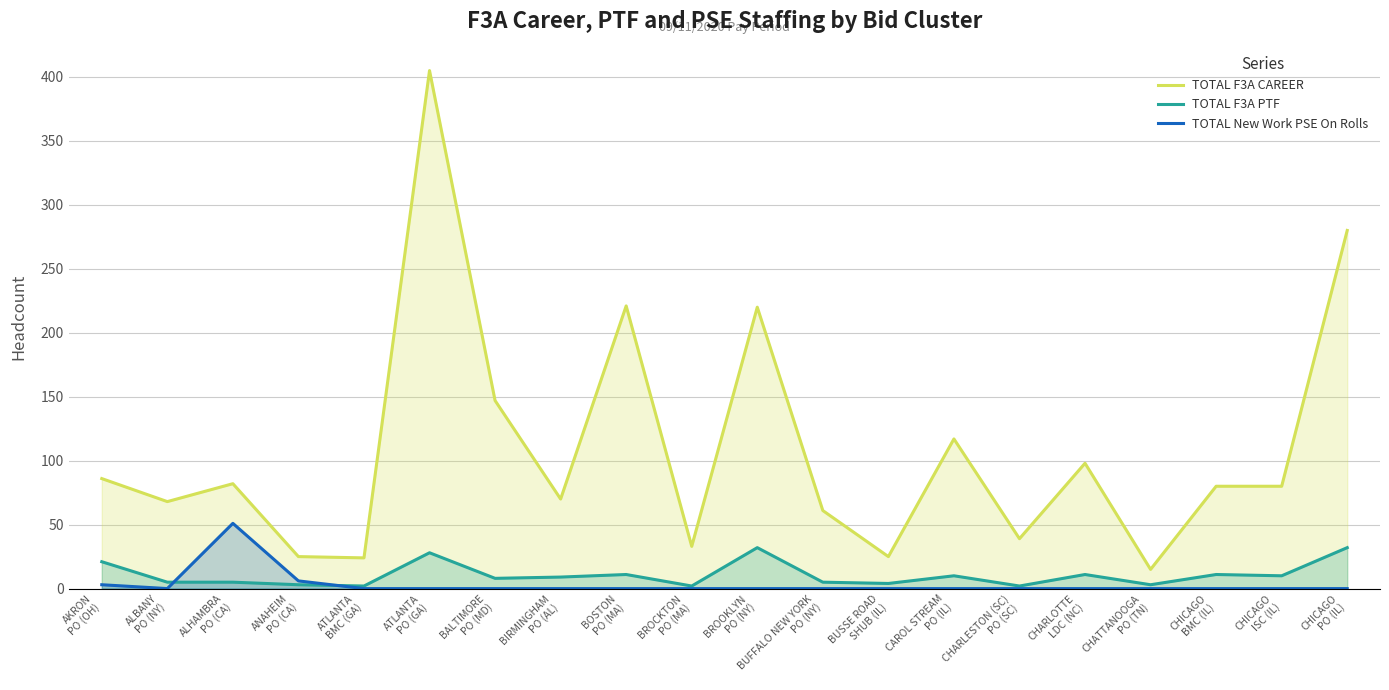

What is the total value across all series at ALBANY
PO (NY)?

73